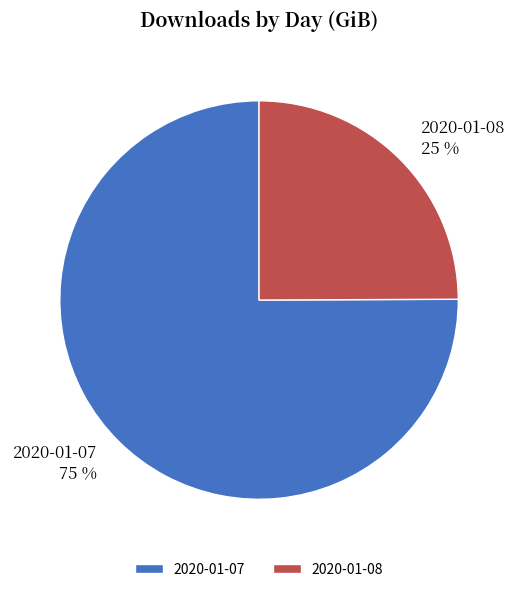

Count the number of slices in the pie.

2